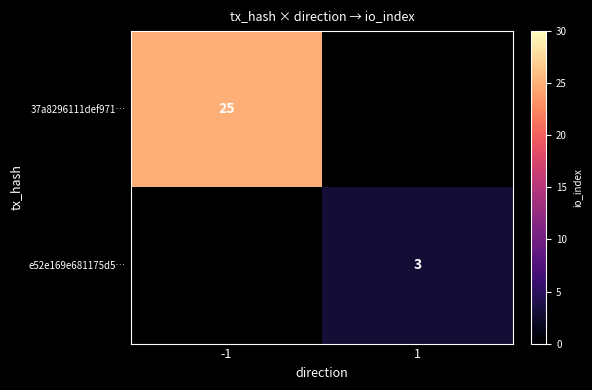

True or false: e52e169e681175d5… has a value of 1 at 1.

False